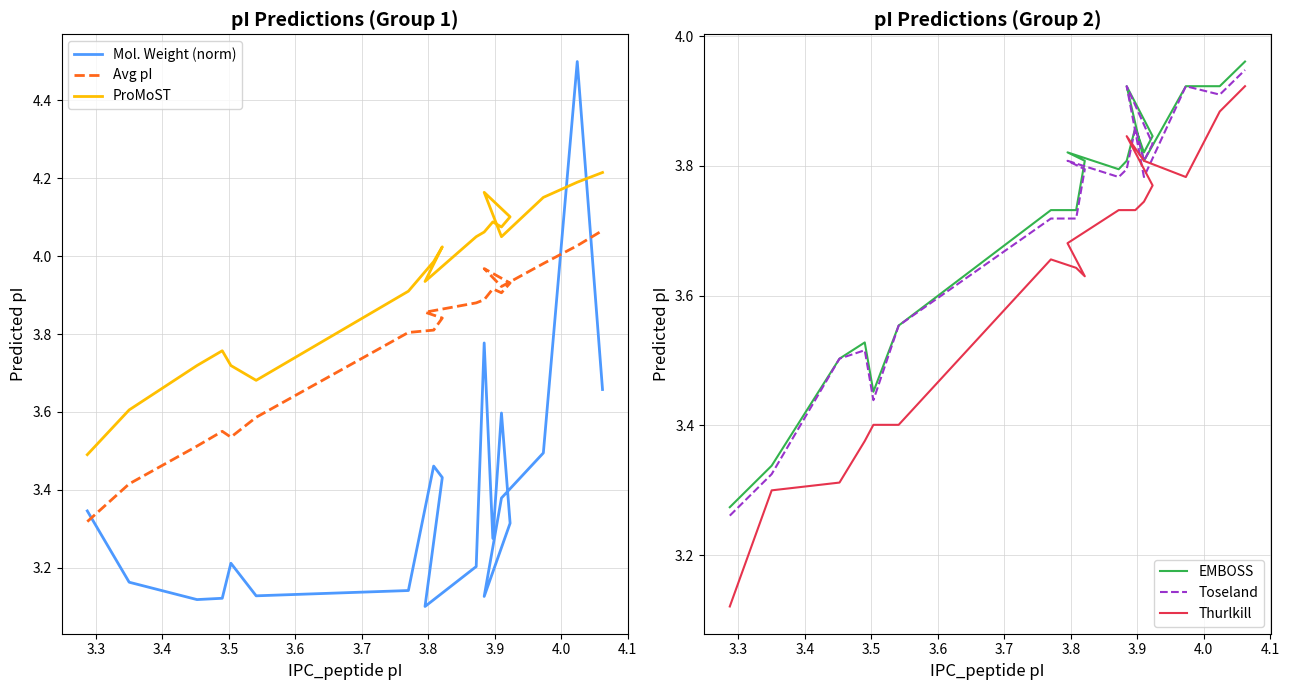

Where is the first local maximum for Thurlkill?

3.8